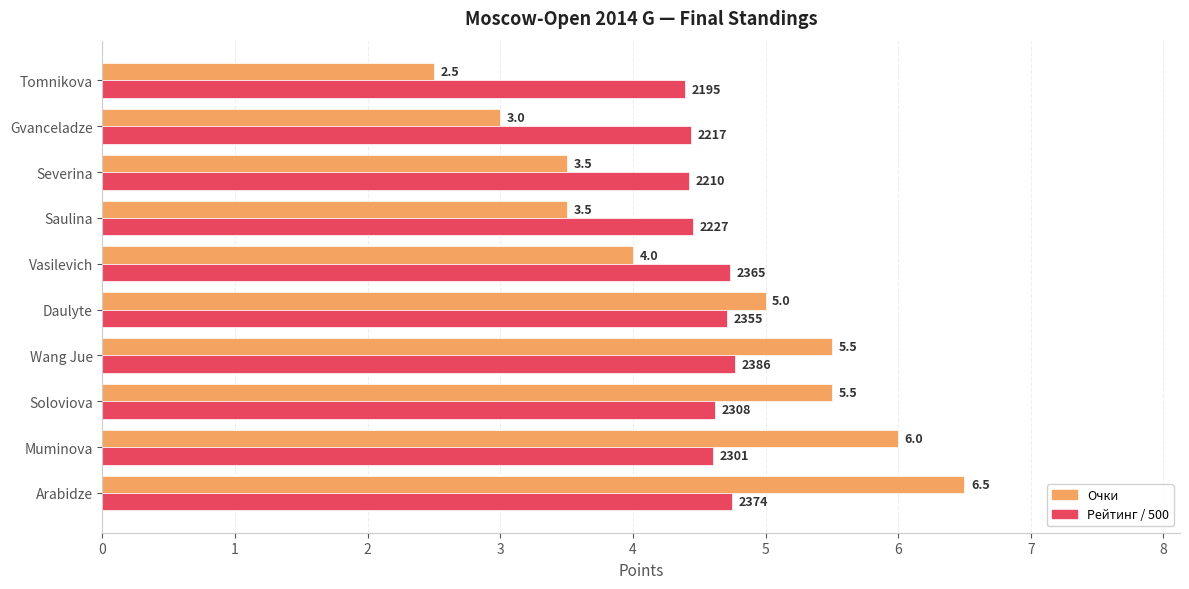

Where is Очки nearest to the value 4?

Vasilevich